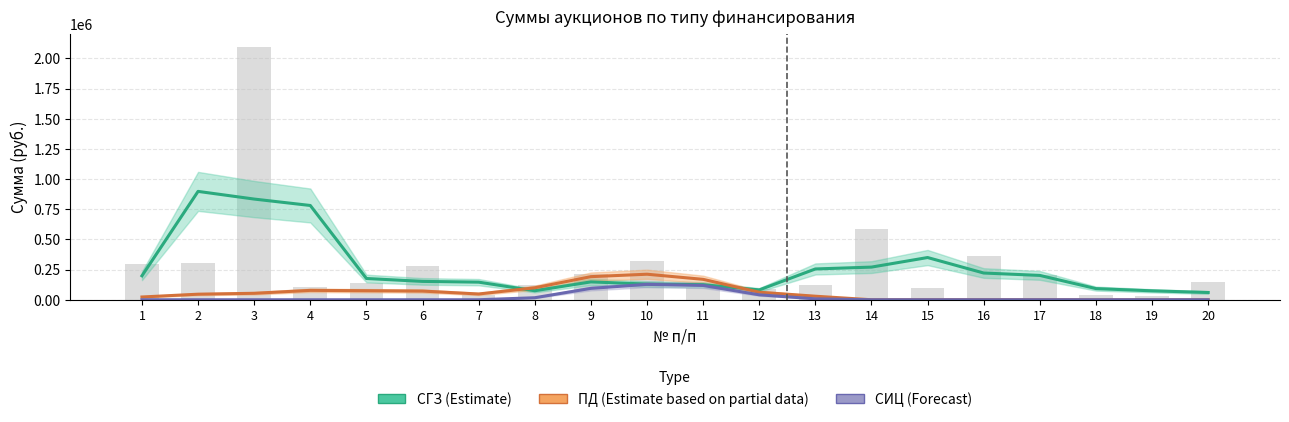

Is the value of СГЗ (Estimate) at 1 greater than the value of СИЦ (Forecast) at 8?

Yes